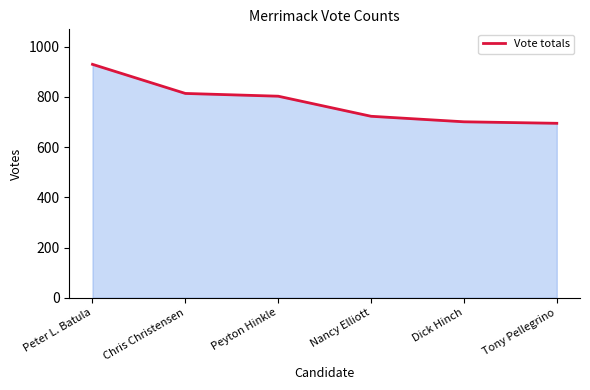

What is the difference between the maximum and minimum values?

235